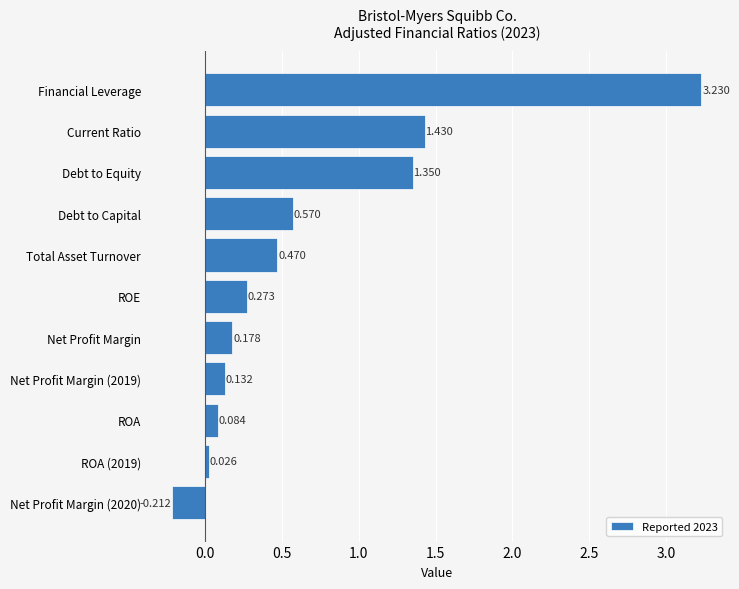

Between Current Ratio and ROA, which is larger?

Current Ratio